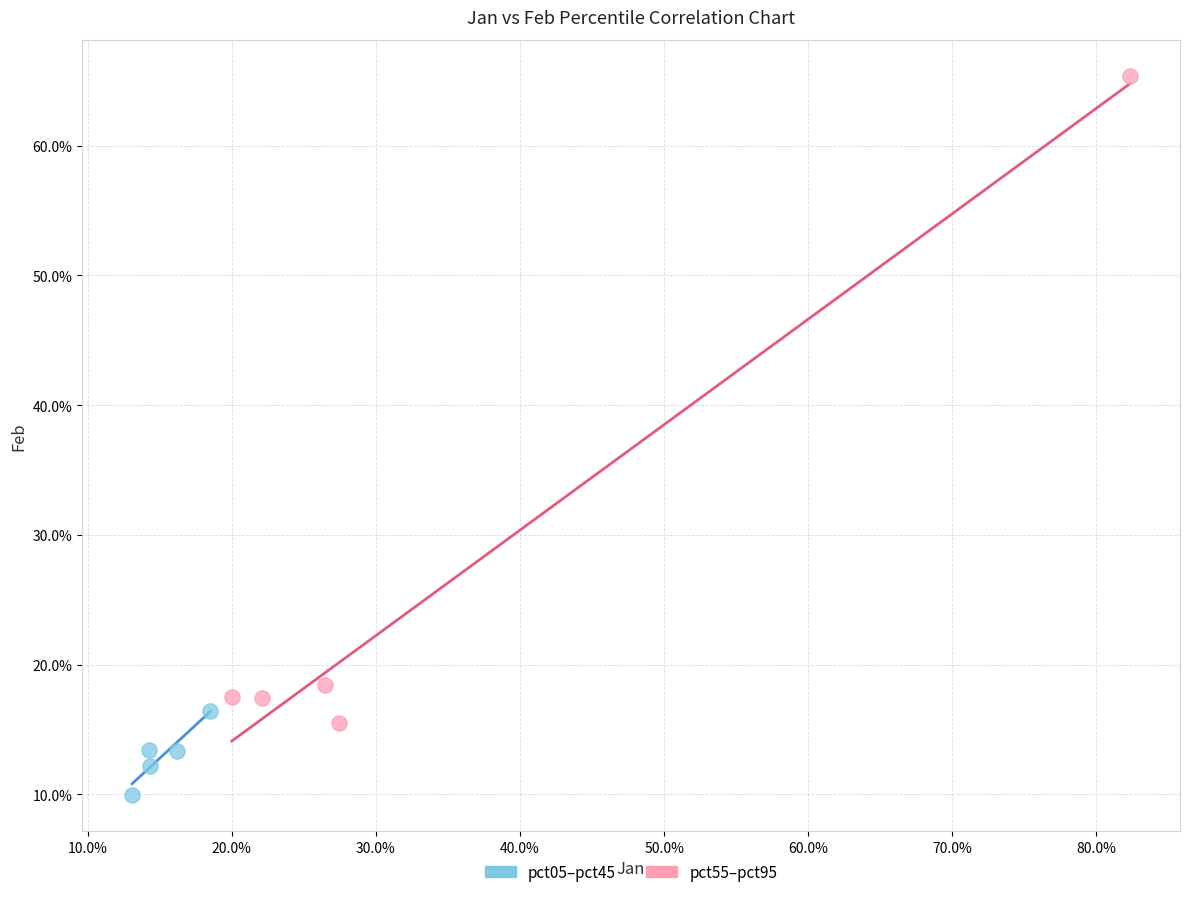

What are all the series names shown in the legend?

pct05–pct45, pct55–pct95